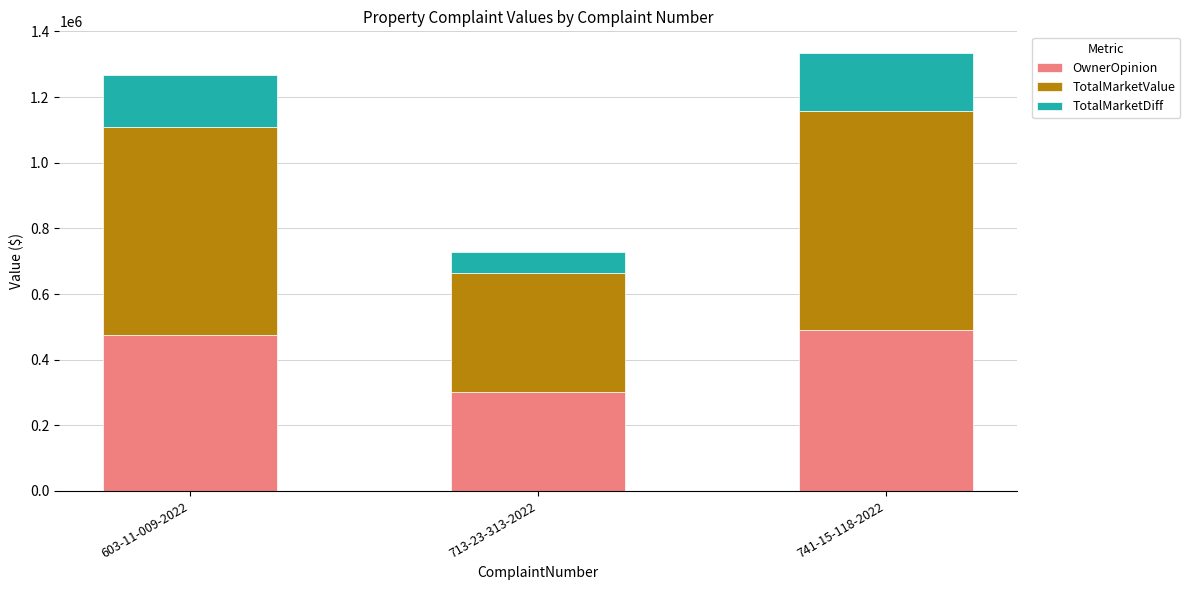

At which label is OwnerOpinion closest to 395000?

603-11-009-2022